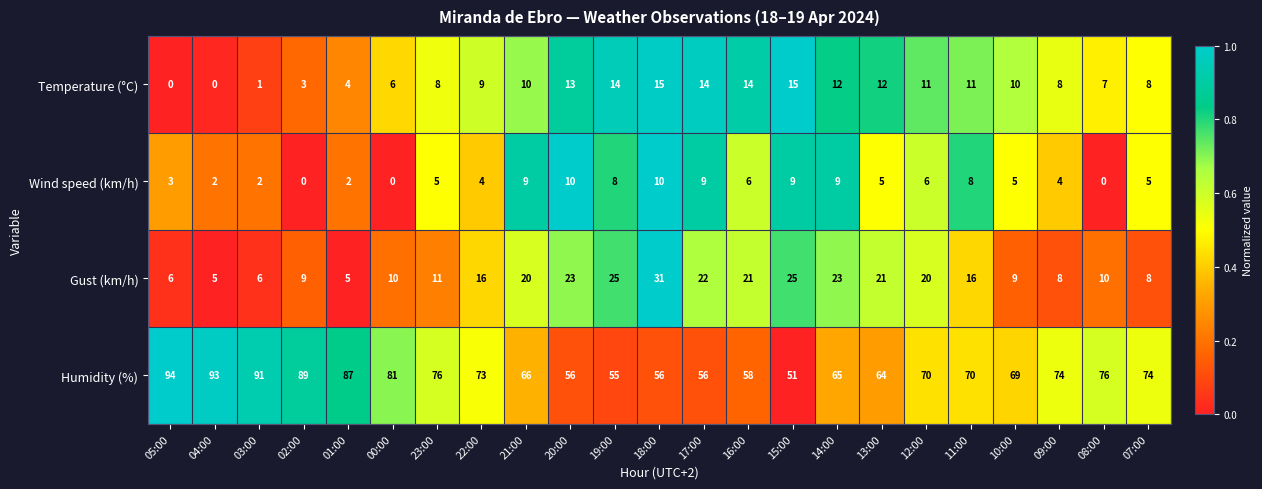

At which category is the sum across all series the highest?

18:00